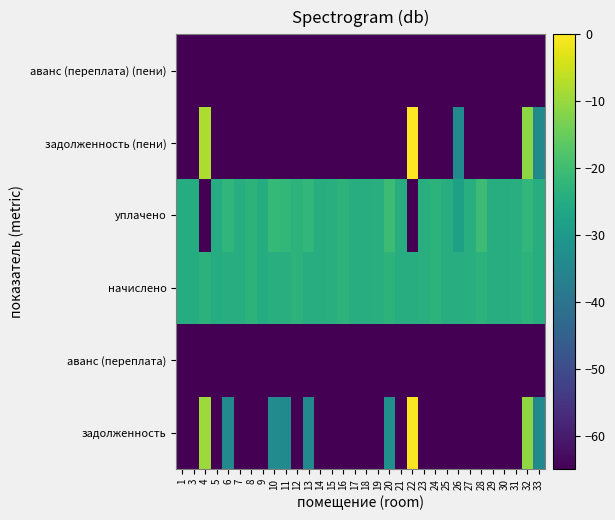

What is the total value across all series at 20?

-706.8